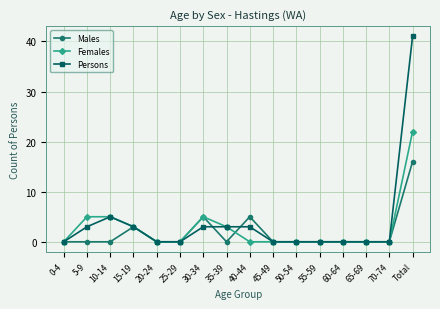

Rank the series by their maximum value, from highest to lowest.

Persons, Females, Males